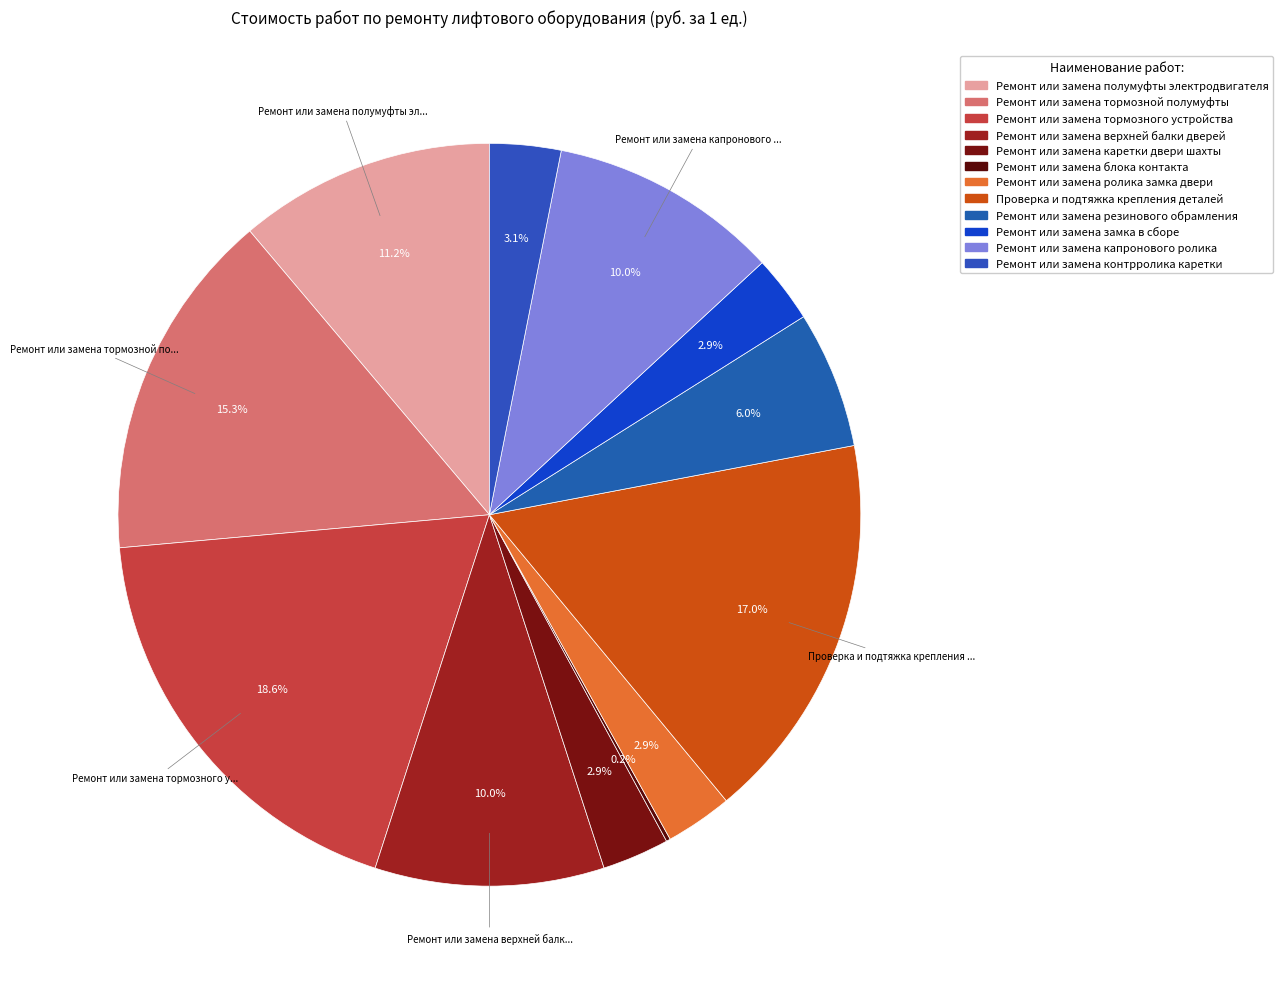

To the nearest percent, what percentage of the pie is Ремонт или замена резинового обрамления?

6%